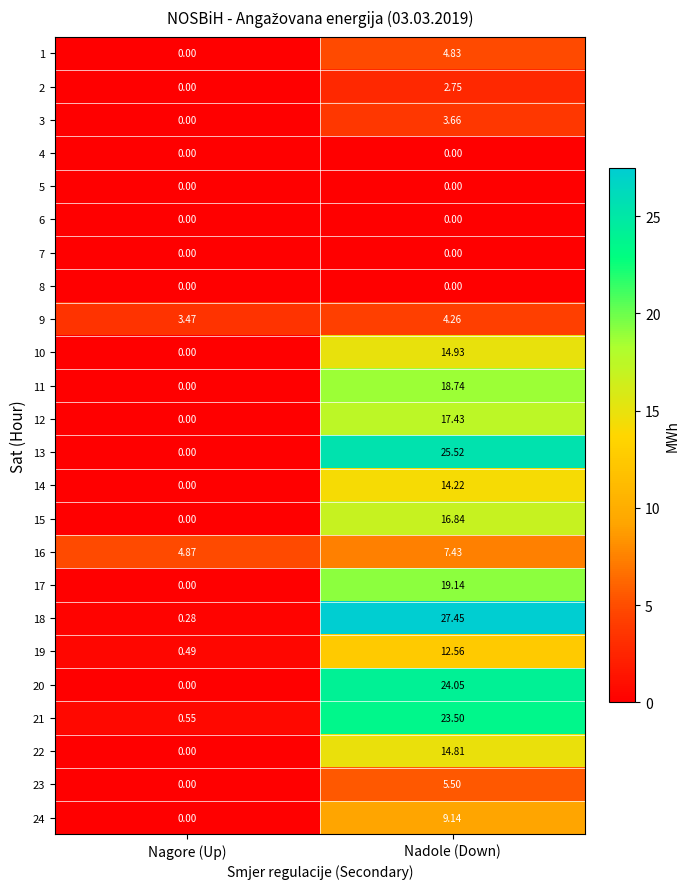

At which label does 1 reach its peak?

Nadole (Down)